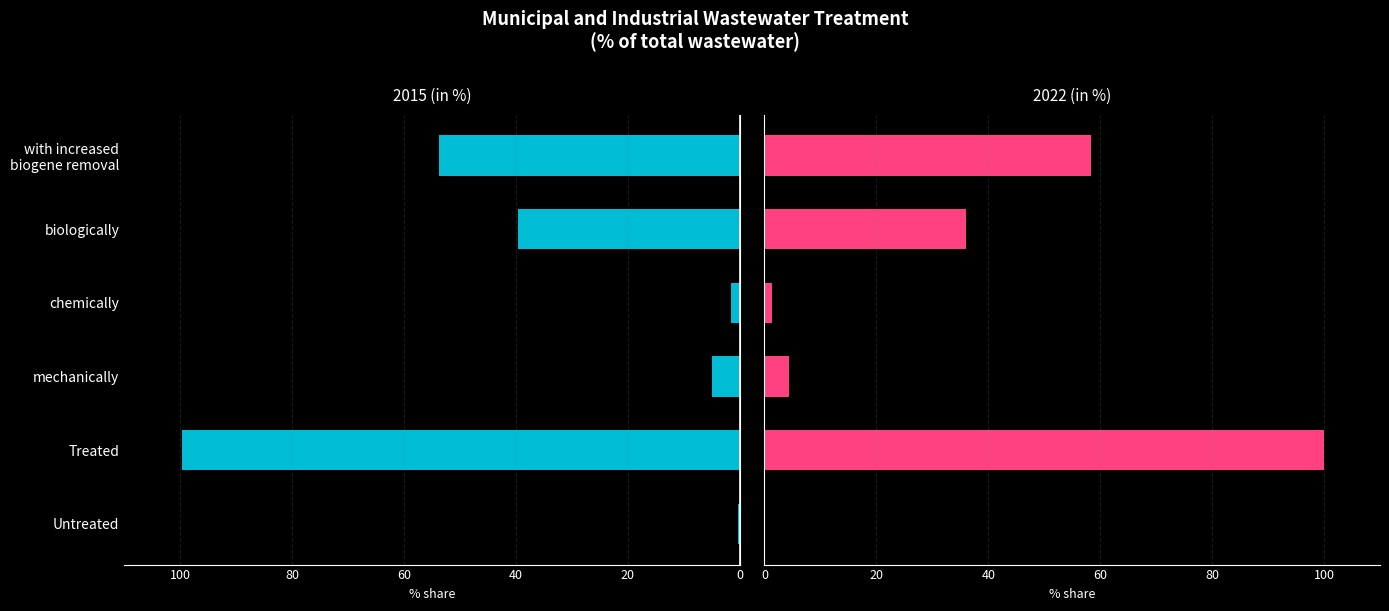

What is the difference between the maximum and minimum values in the 2022 series?

100.0